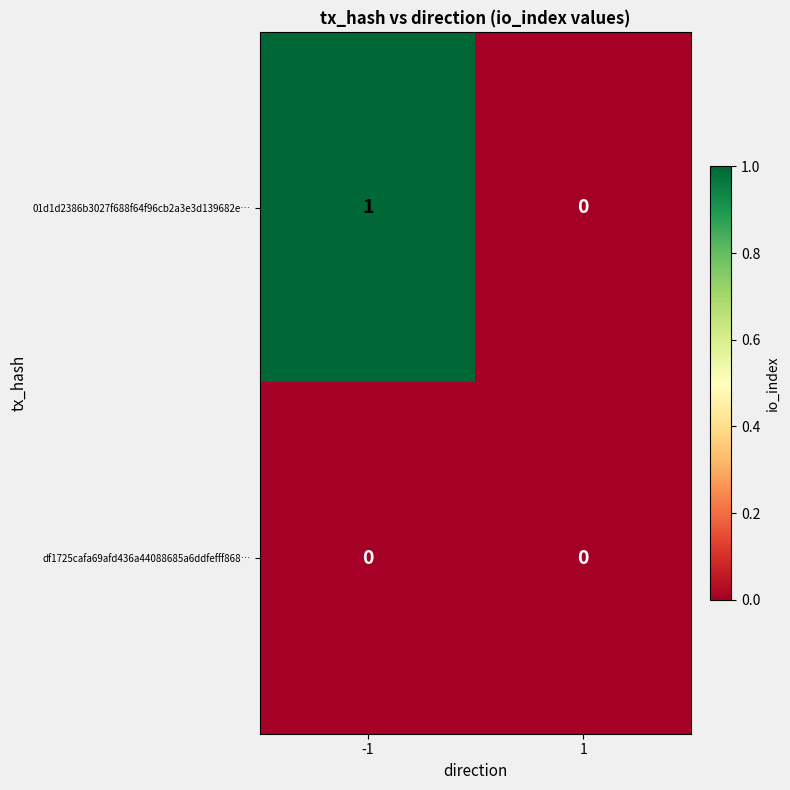

Which series has the largest total across all categories?

01d1d2386b3027f688f64f96cb2a3e3d139682e…